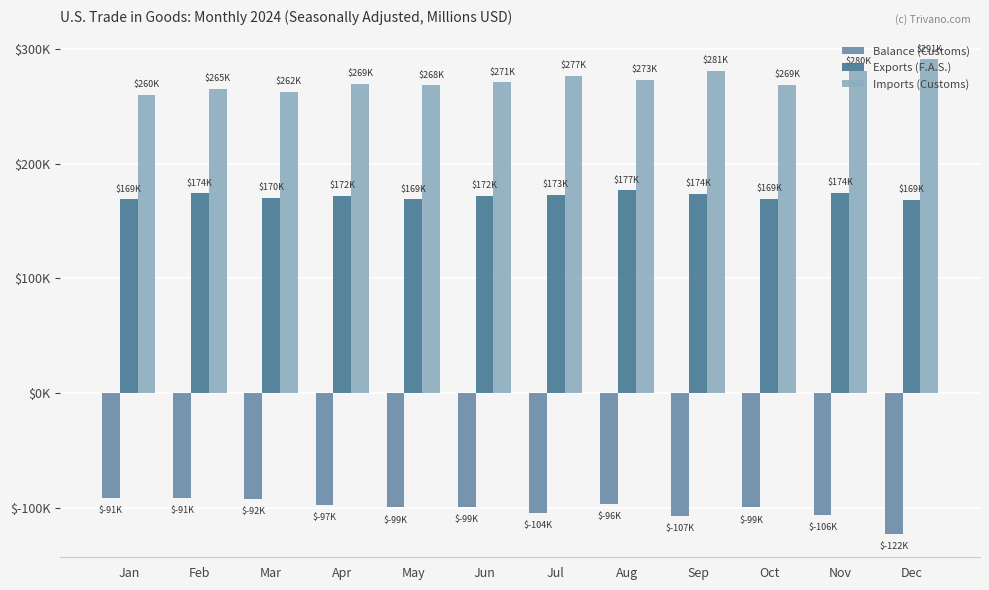

Which category has the lowest value across all series?

Dec